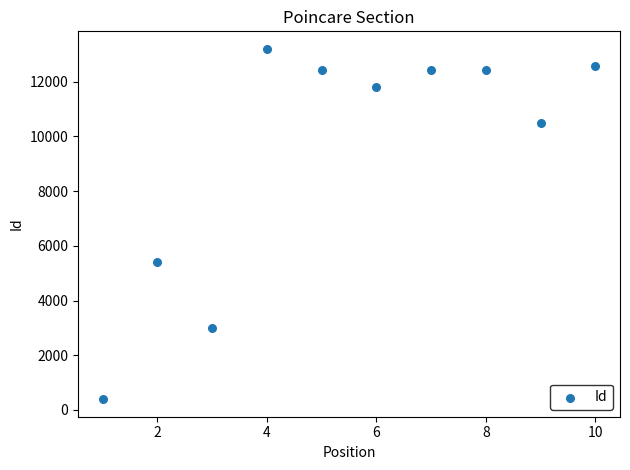

What is the range of Y values (max minus min)?

12813